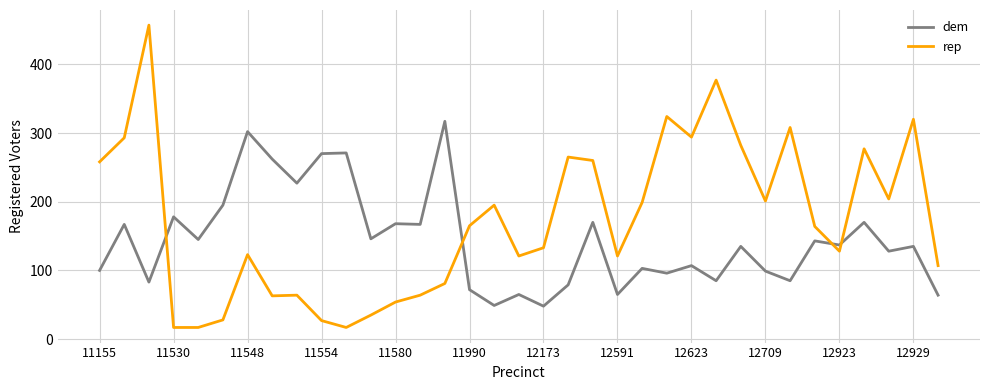

After their last crossing, which series has the higher values: rep or dem?

rep